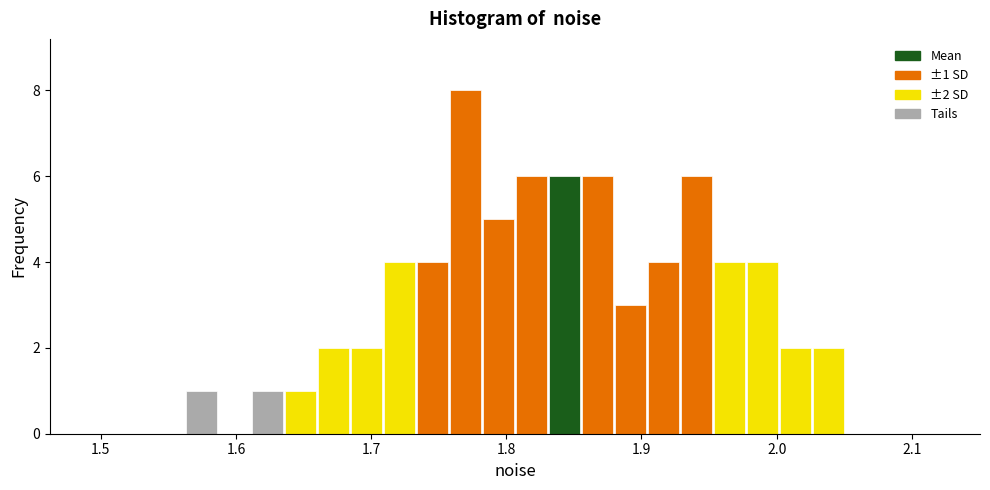

Read against the x-axis, roughly where is the centre of the tallest bar?

1.77